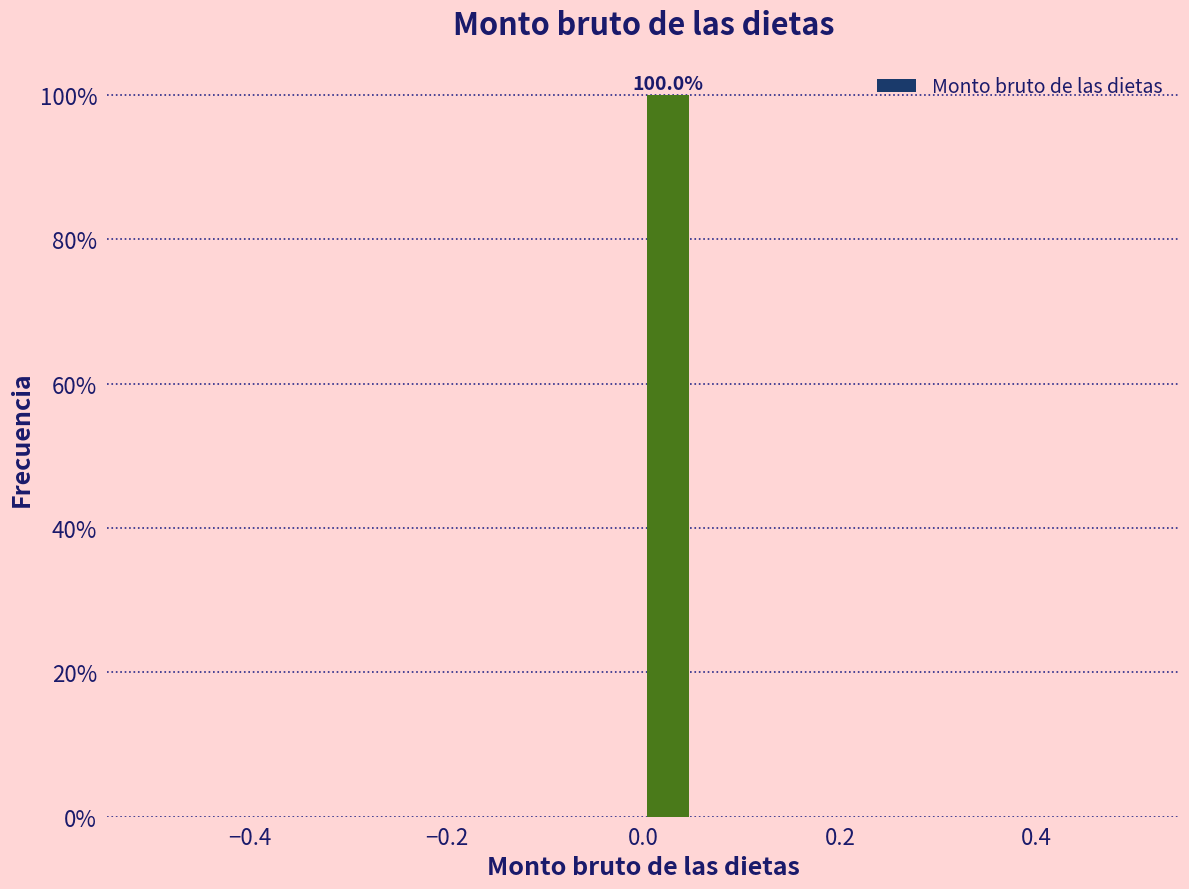

Read against the x-axis, roughly where is the centre of the tallest bar?

0.02